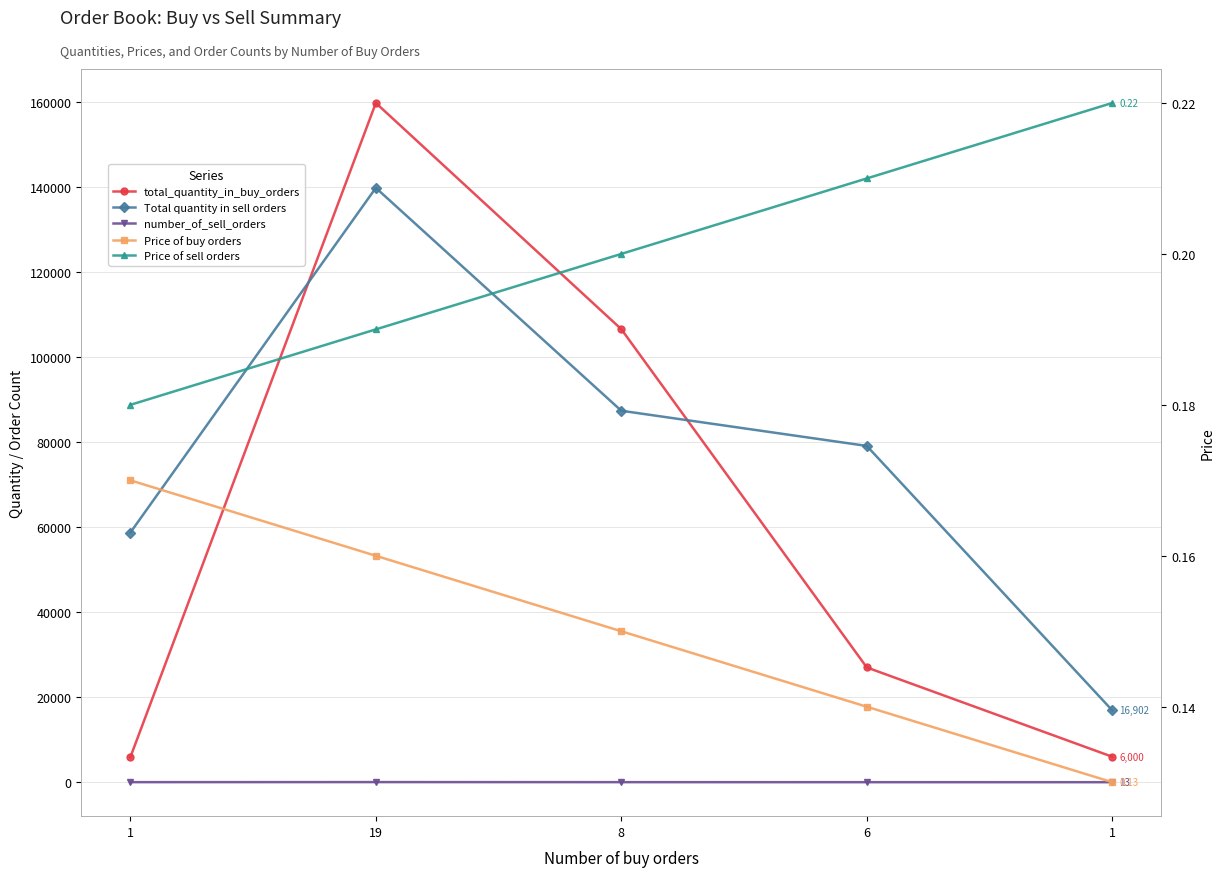

How many lines are shown in the chart?

5